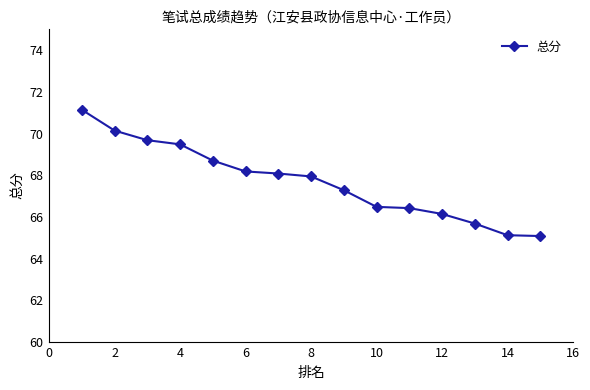

What is the maximum value shown in the chart?

71.1